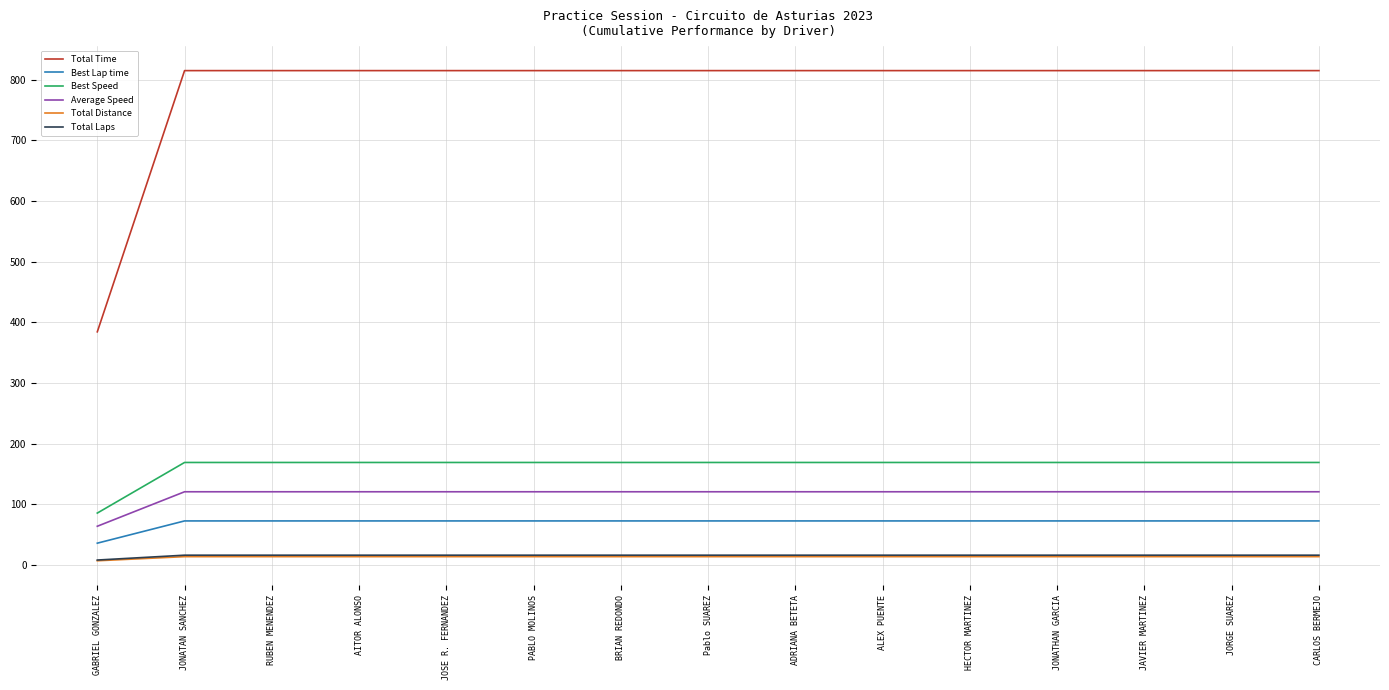

Is the value of Total Laps at BRIAN REDONDO greater than the value of Best Lap time at PABLO MOLINOS?

No